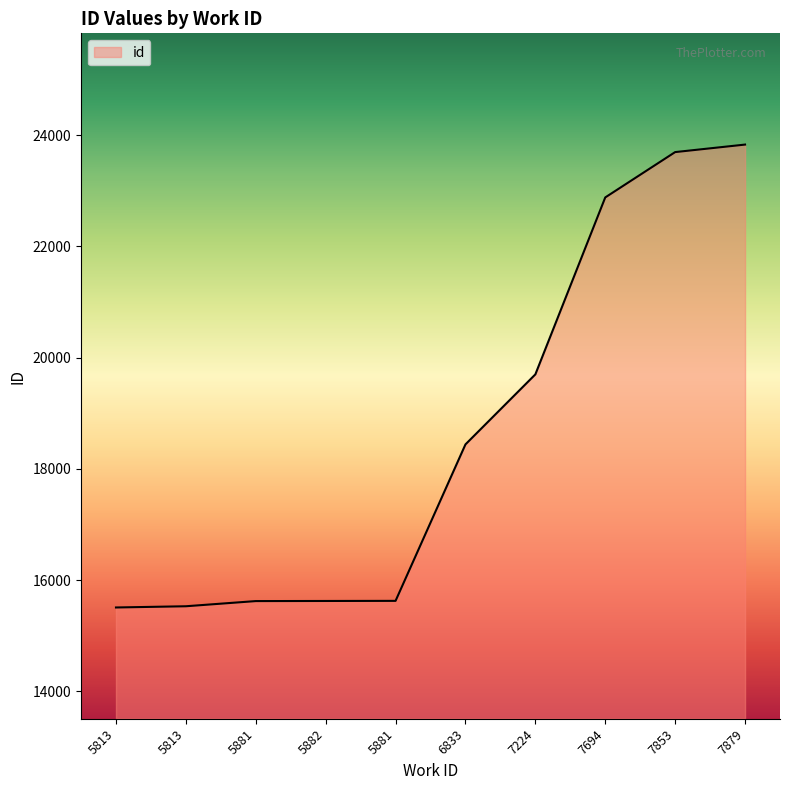

What is the approximate value at 7224, to the nearest 10?

19700